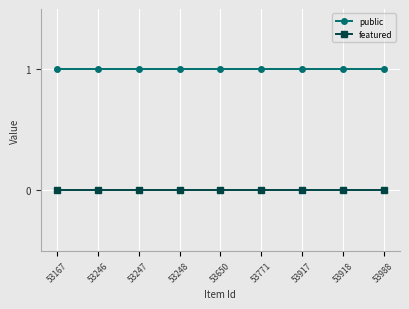

True or false: public and featured cross at least once.

False